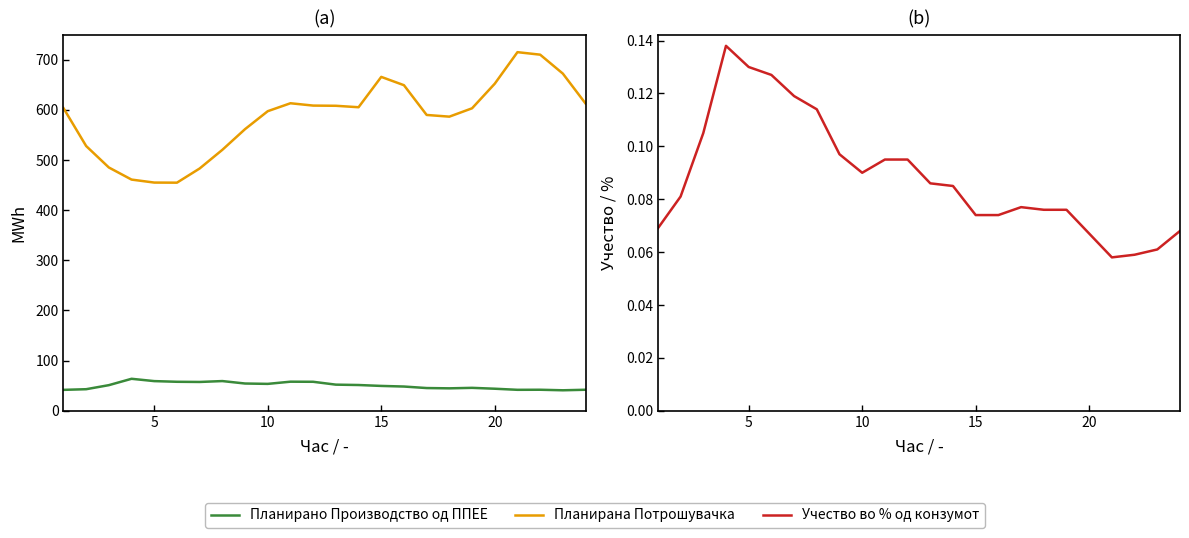

True or false: Учество во % од конзумот and Планирана Потрошувачка cross at least once.

False